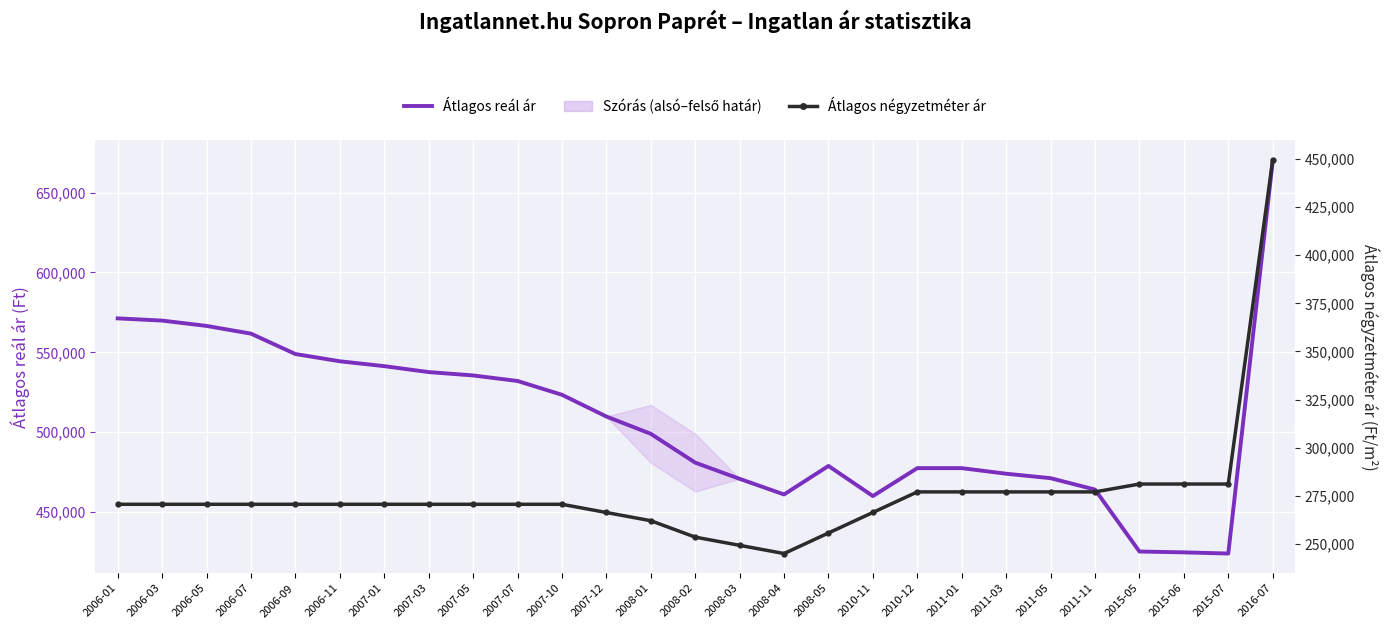

How many lines are shown in the chart?

2